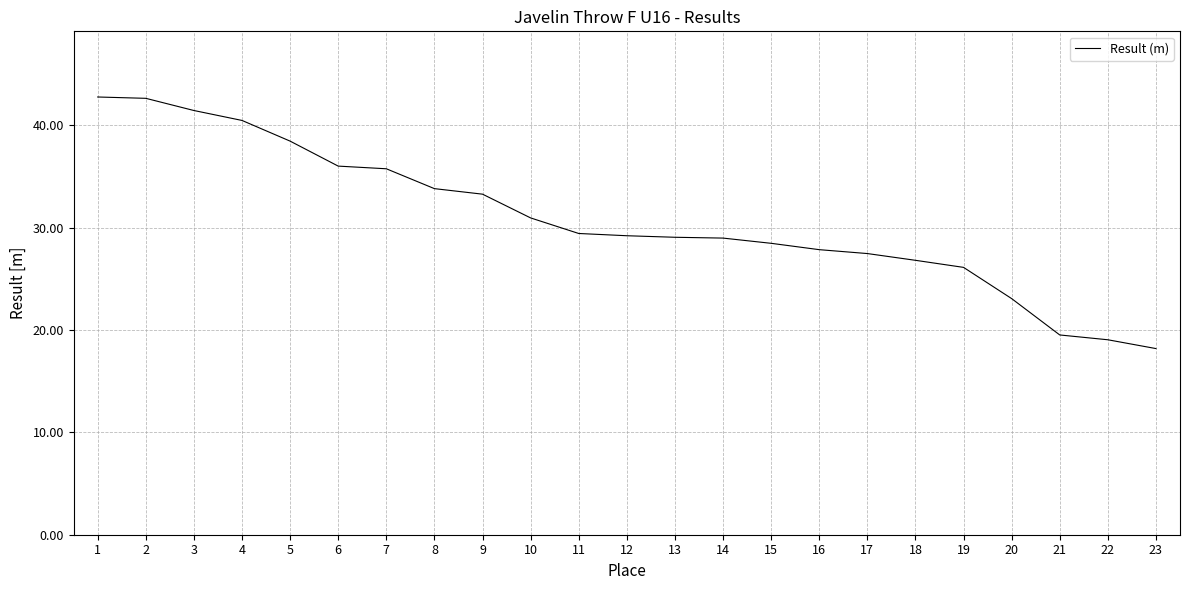

What is the greatest value displayed?

42.8